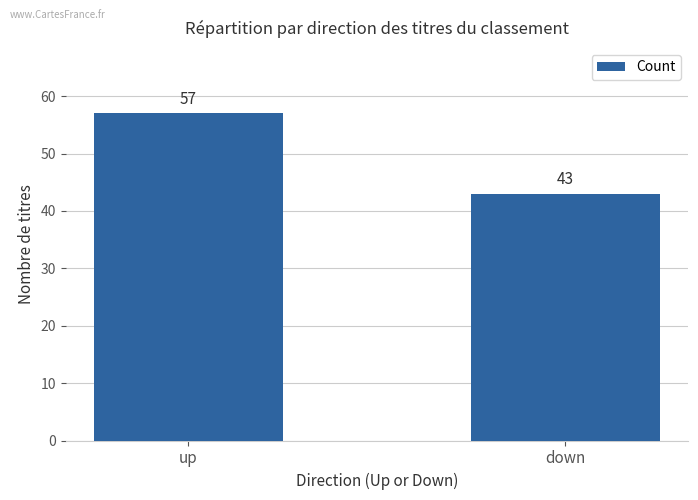

List the labels in order of value, largest first.

up, down